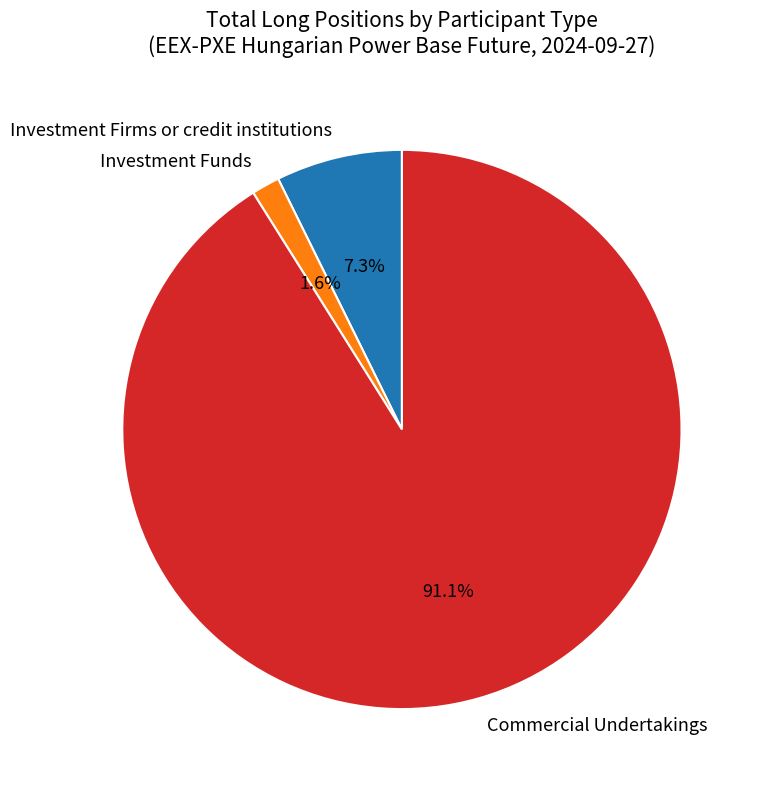

Count the number of slices in the pie.

3